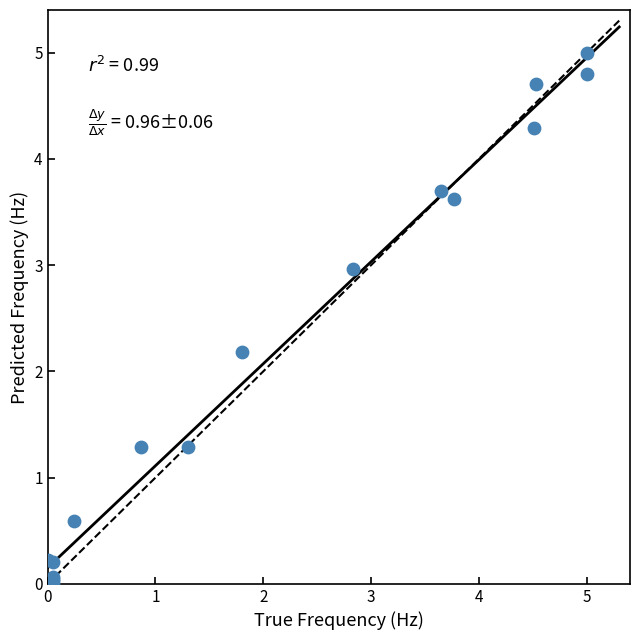

What Y value in the scatter plot is closest to 2?

2.2